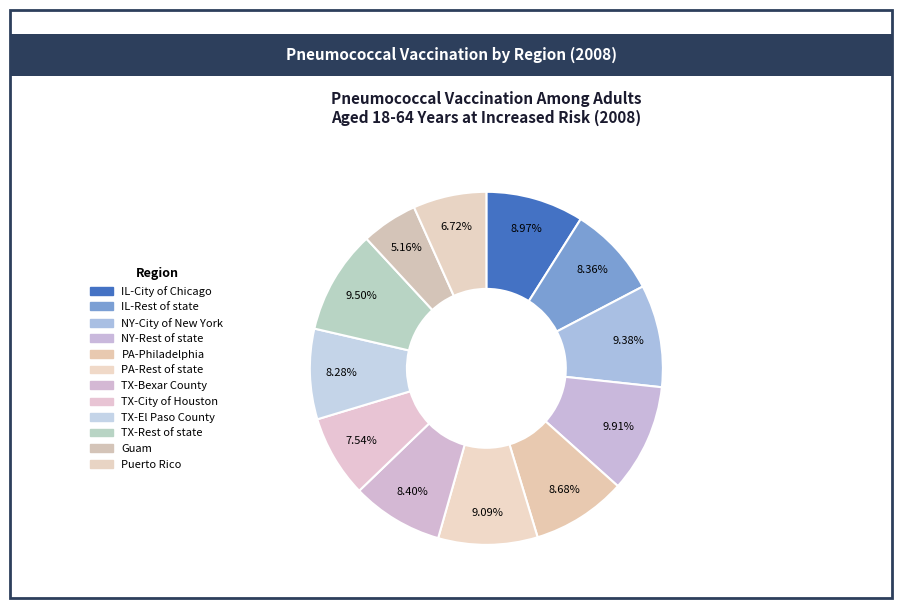

How many slices are in this pie chart?

12